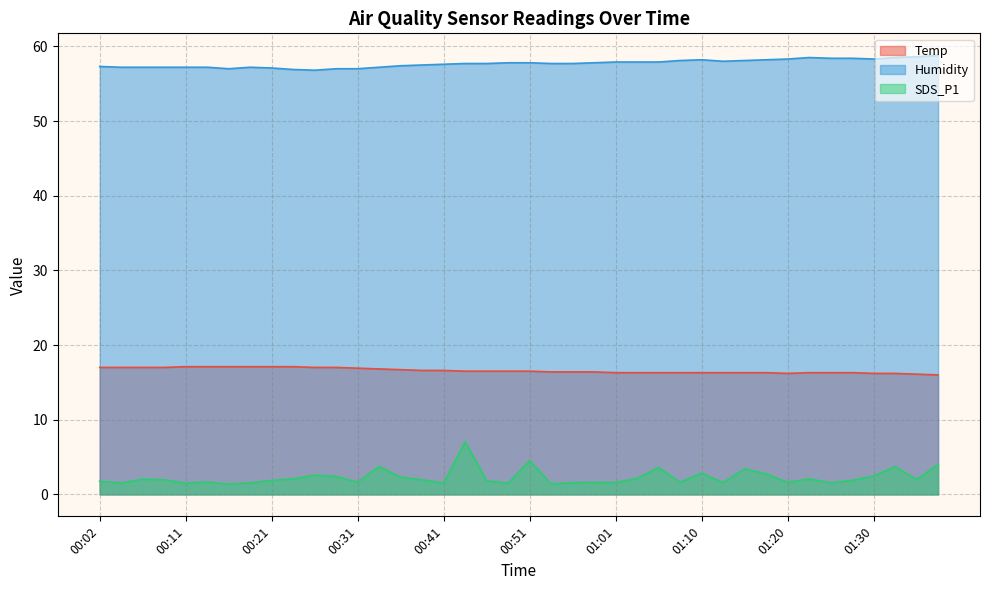

At how many categories does at least one series exceed 17?

40